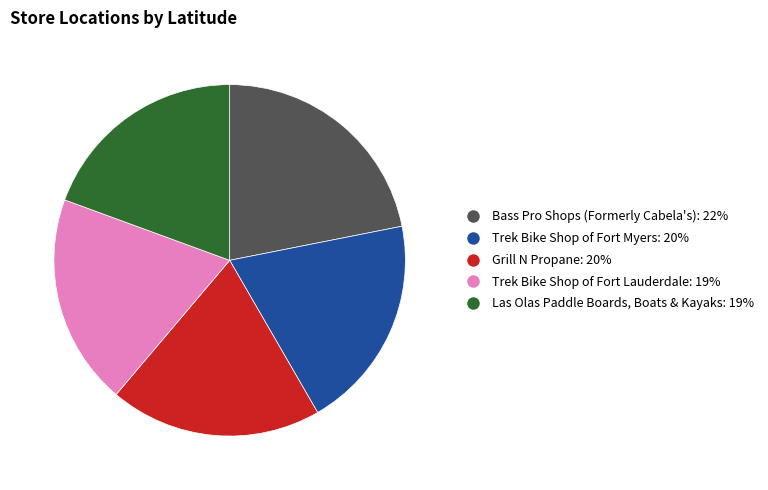

Is it true that Bass Pro Shops (Formerly Cabela's) is 22% of the pie?

True